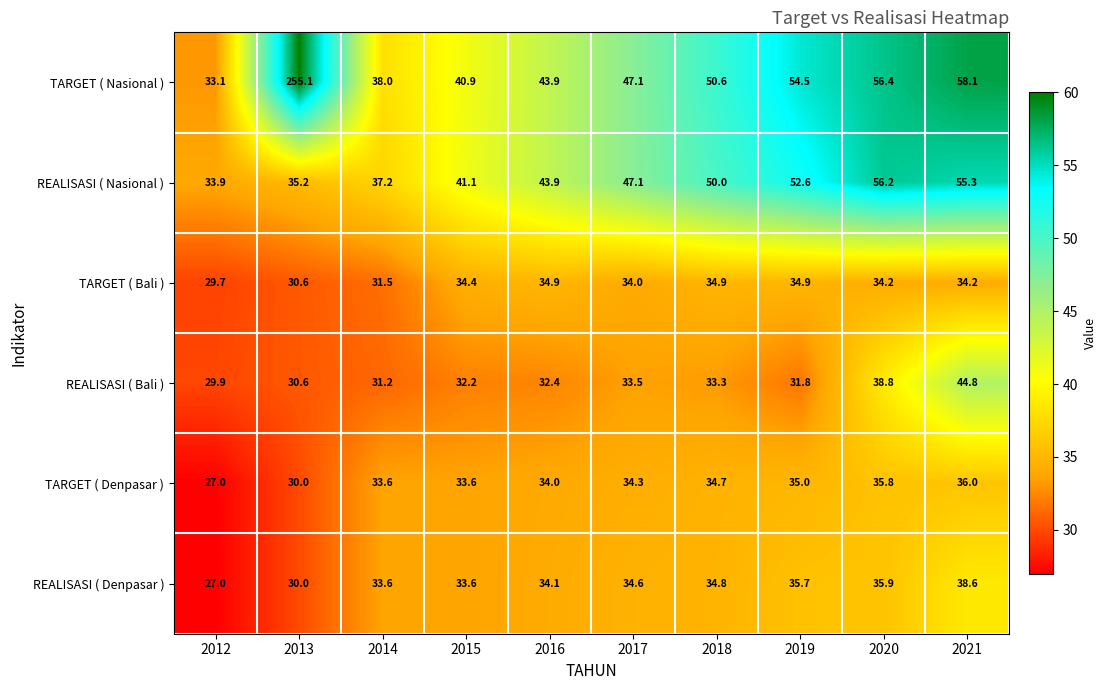

How many distinct data groups are displayed?

6